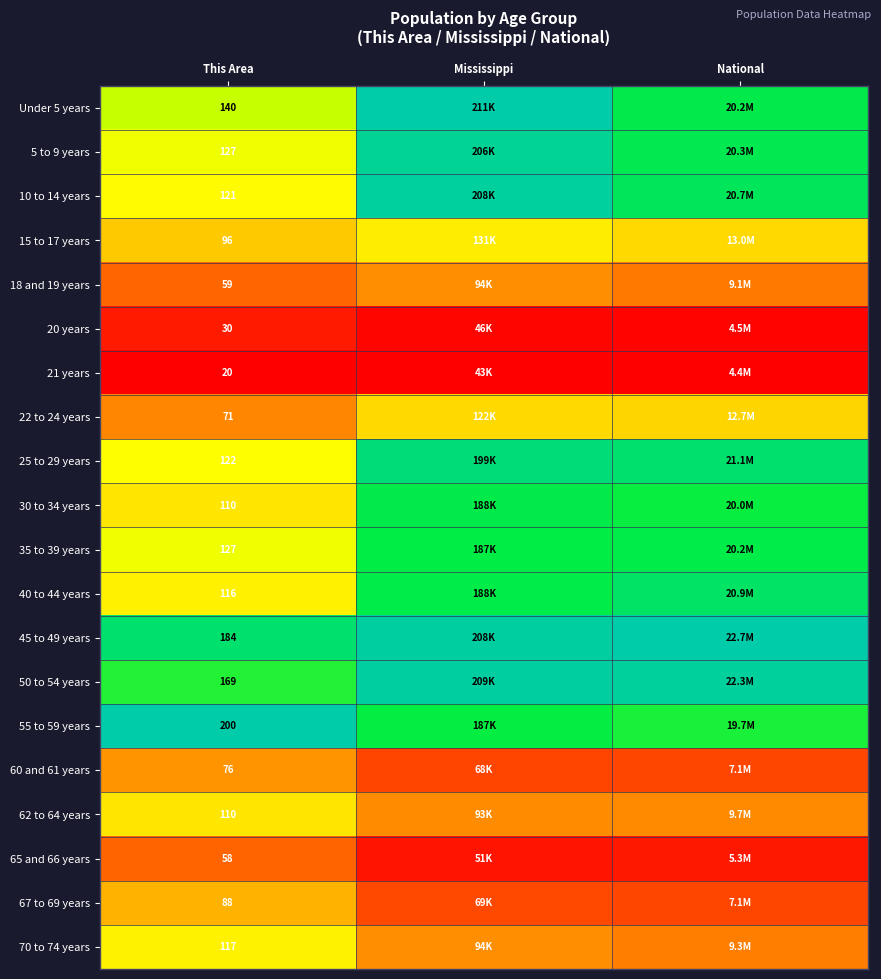

True or false: Under 5 years has a value of 1.2 at National.

False